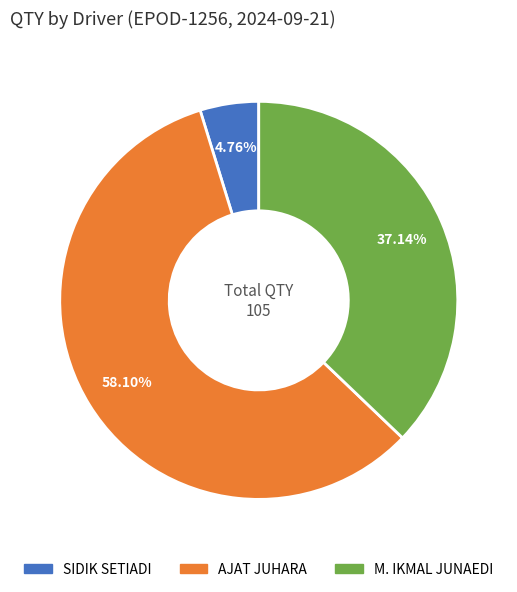

Is there a majority slice in this chart?

Yes